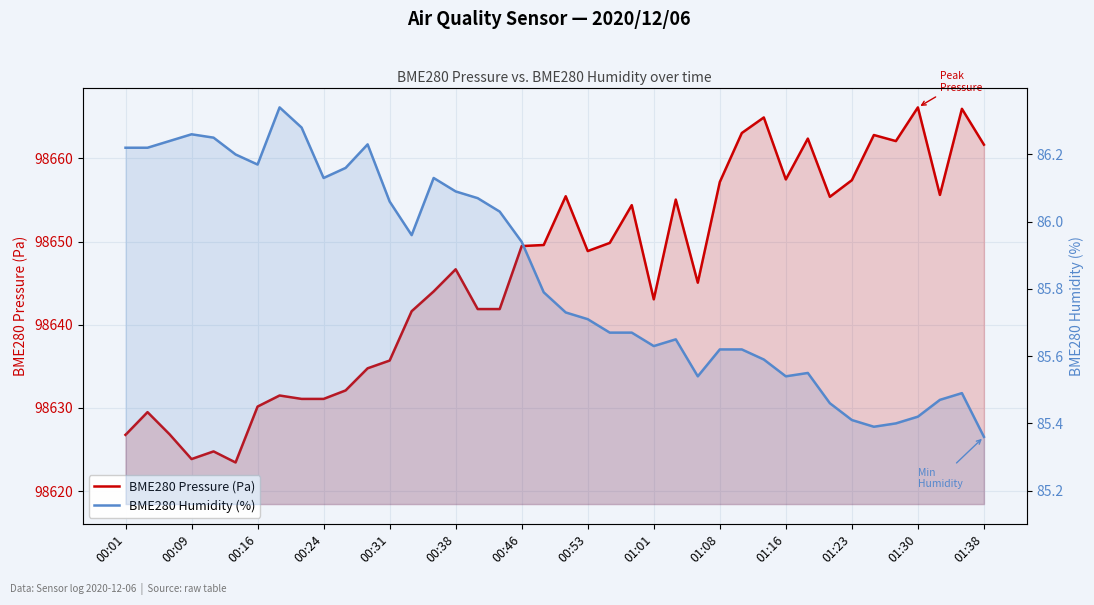

Count the number of categories in the chart.

40